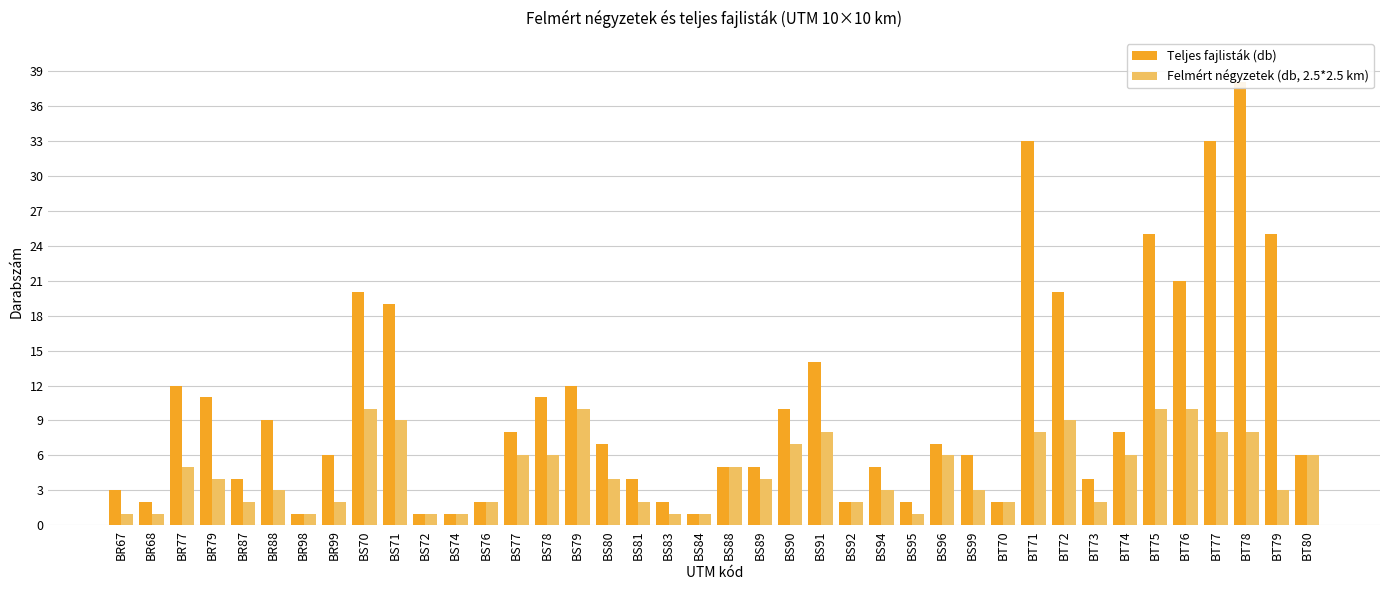

What is the difference between the second highest and minimum values in the Teljes fajlisták (db) series?

32